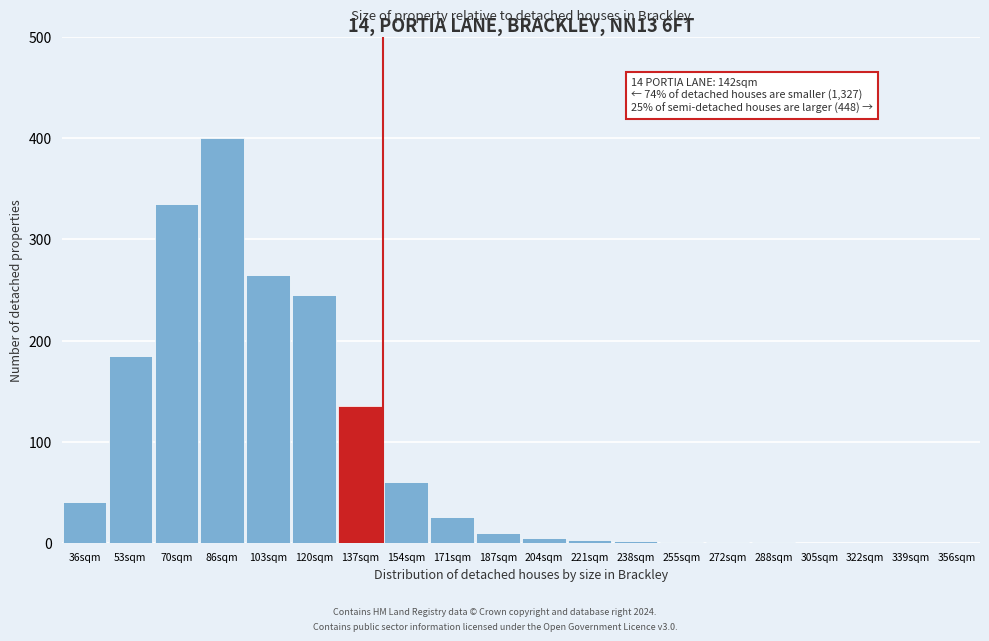

What is the sum of the values at 305sqm and 86sqm?

400